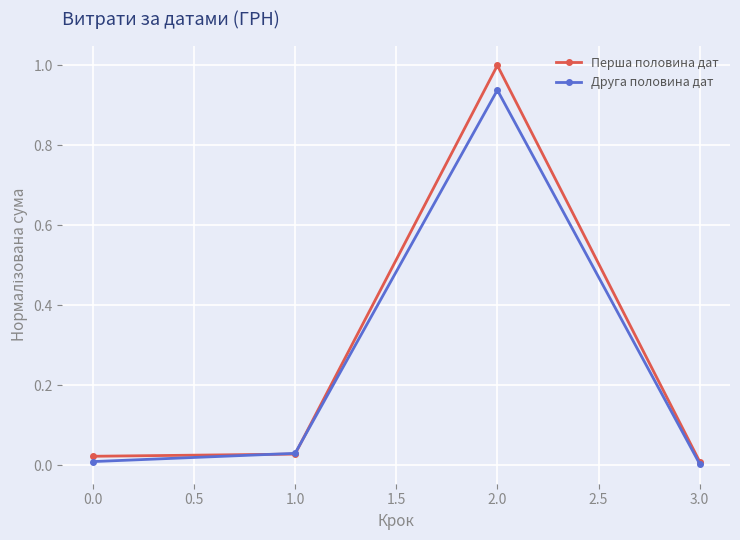

At how many categories does at least one series exceed 0?

4